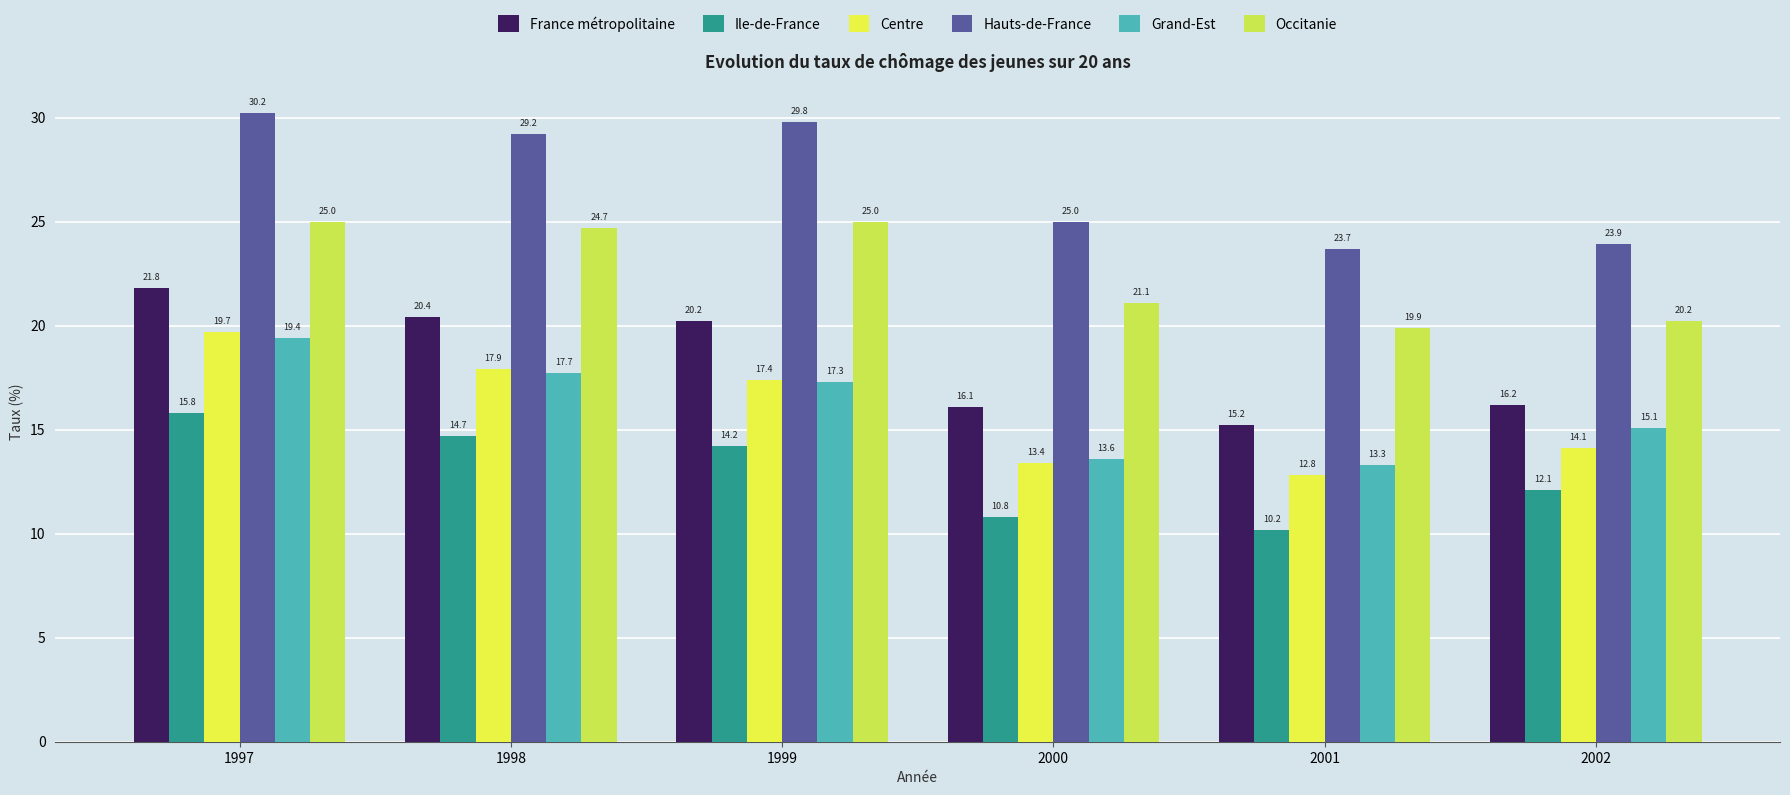

Reading right to left, extract all data points from this chart.

France métropolitaine: 16.2	15.2	16.1	20.2	20.4	21.8
Ile-de-France: 12.1	10.2	10.8	14.2	14.7	15.8
Centre: 14.1	12.8	13.4	17.4	17.9	19.7
Hauts-de-France: 23.9	23.7	25.0	29.8	29.2	30.2
Grand-Est: 15.1	13.3	13.6	17.3	17.7	19.4
Occitanie: 20.2	19.9	21.1	25.0	24.7	25.0